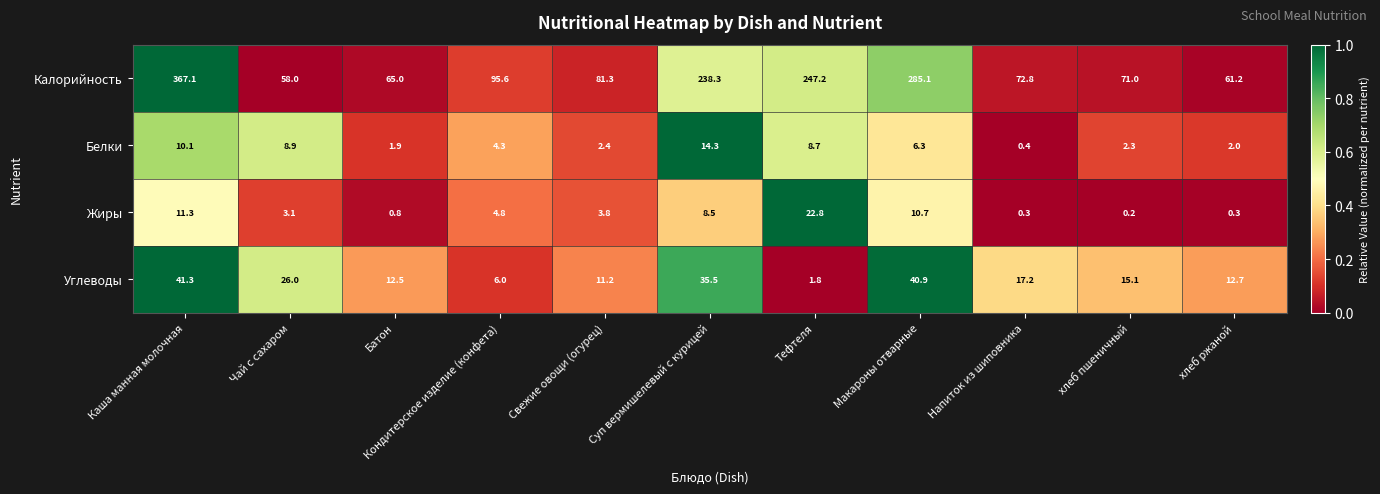

How many series are shown in this chart?

4